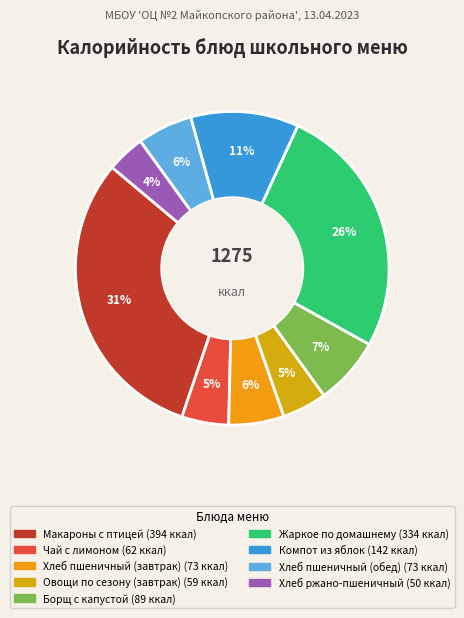

Which has a higher value, Макароны с птицей or Компот из яблок?

Макароны с птицей